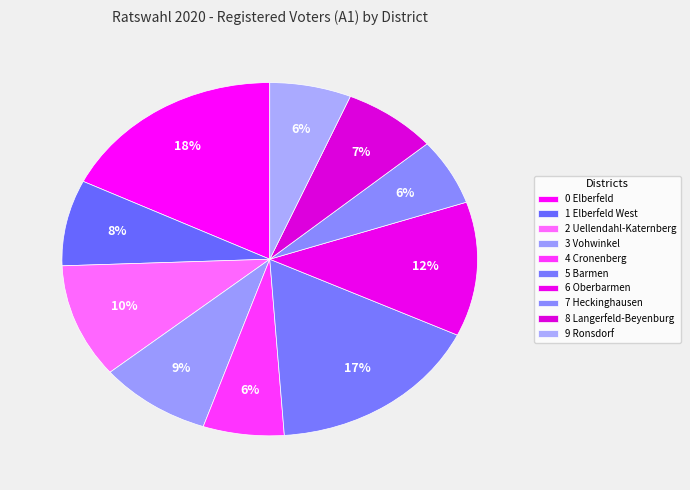

True or false: 8 Langerfeld-Beyenburg accounts for 15% of the total.

False